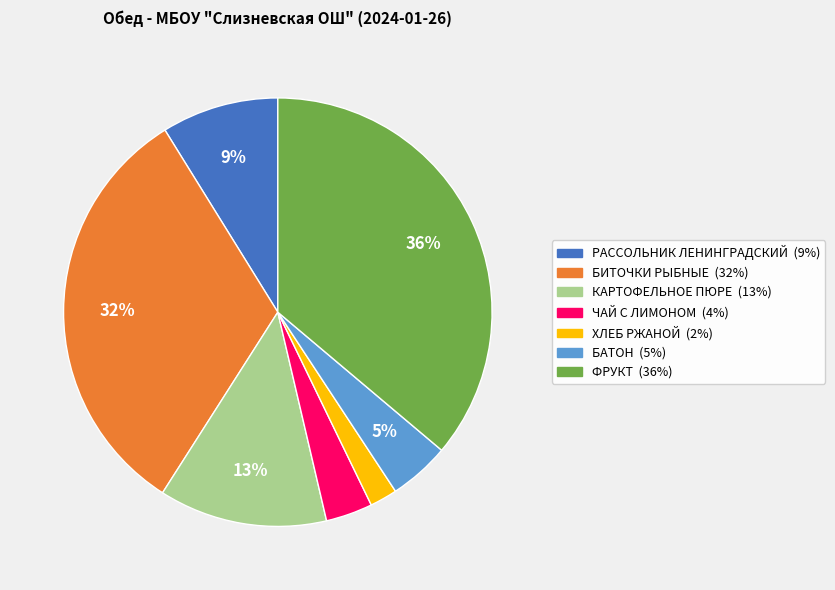

Combined, do БИТОЧКИ РЫБНЫЕ and ХЛЕБ РЖАНОЙ account for over 50%?

No